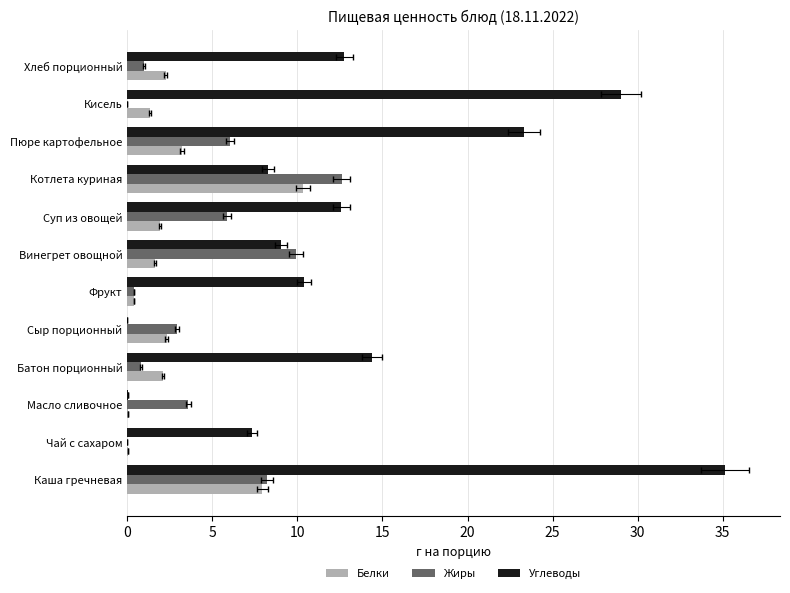

What is the difference between the highest and lowest values at Масло сливочное?

3.6